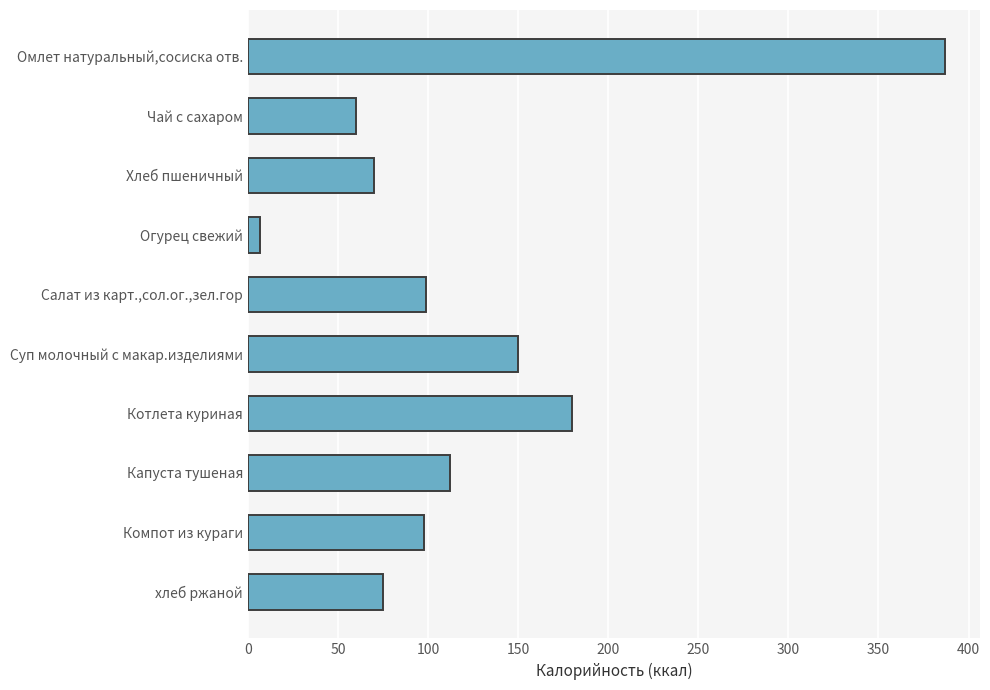

What position from the top is Компот из кураги?

9